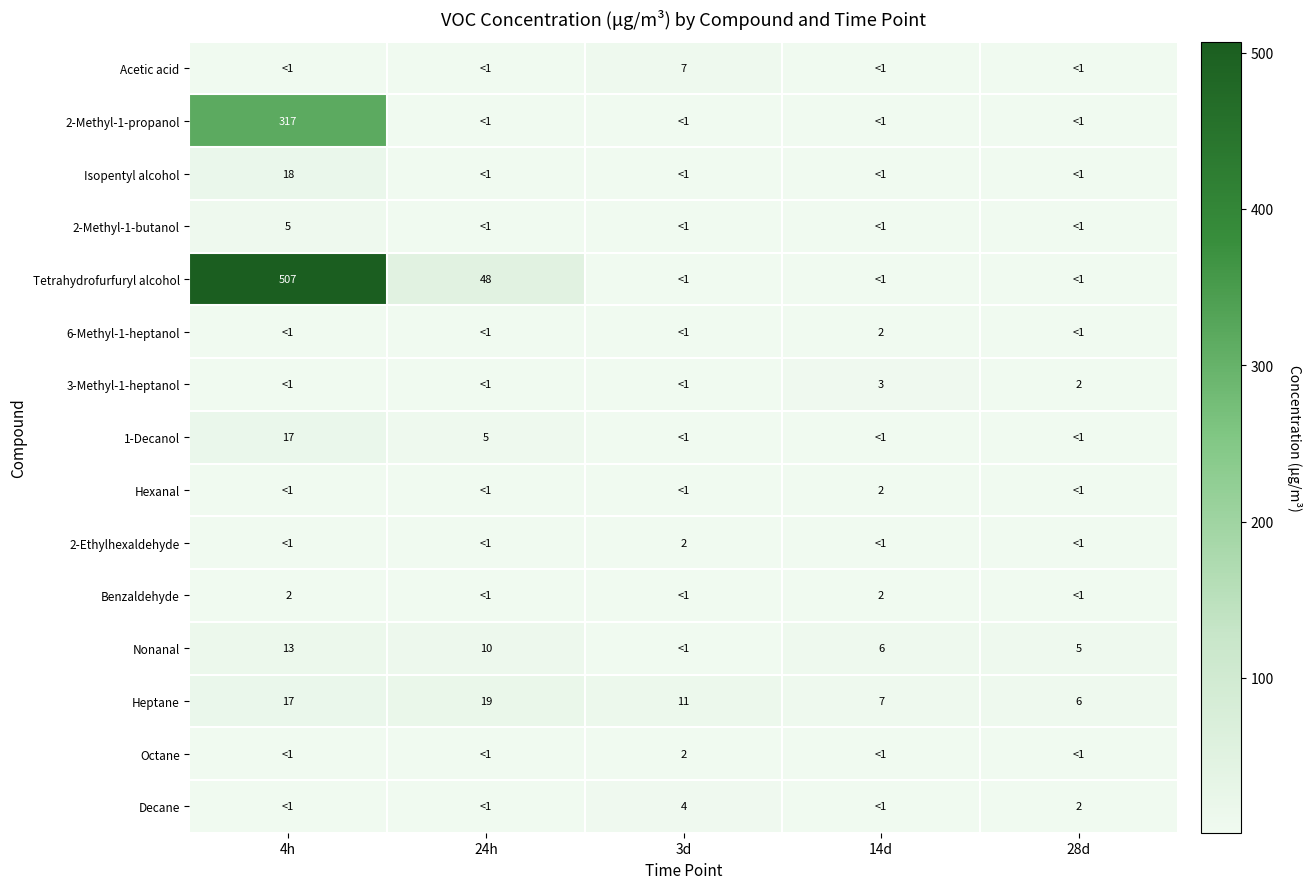

At which label does Heptane reach its peak?

24h